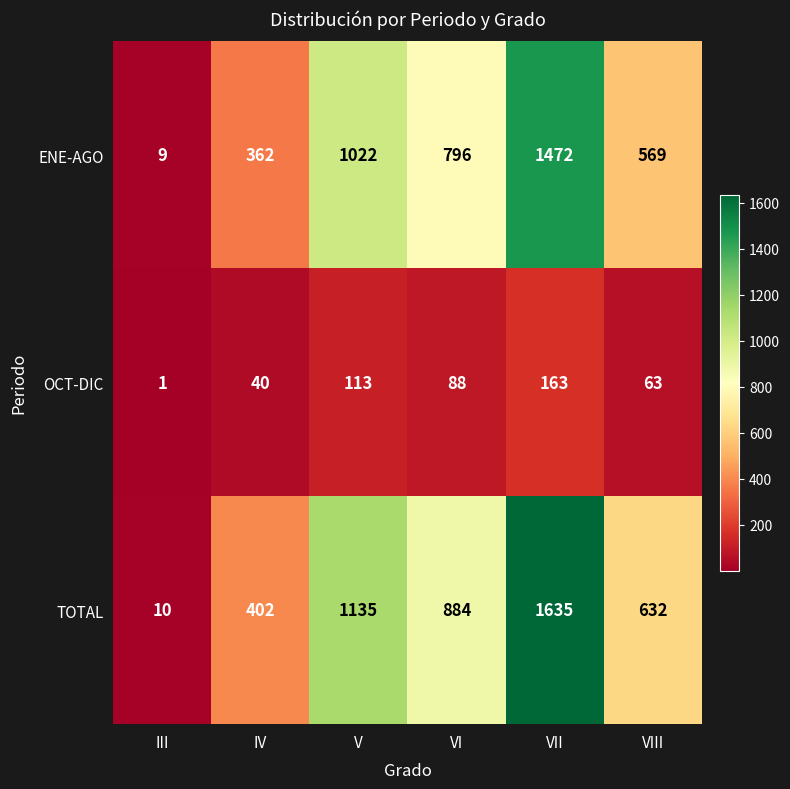

Which series has the widest spread of values?

TOTAL